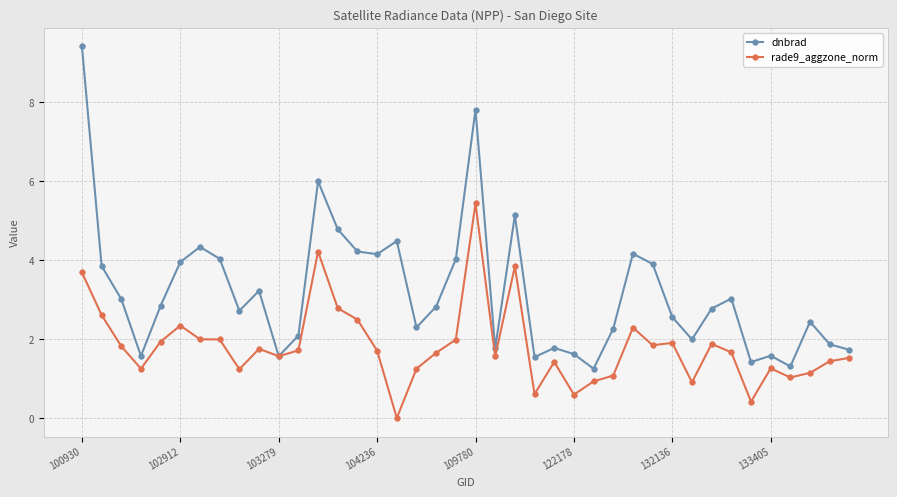

What is the value of the dnbrad point at the 3rd from the left?

3.0